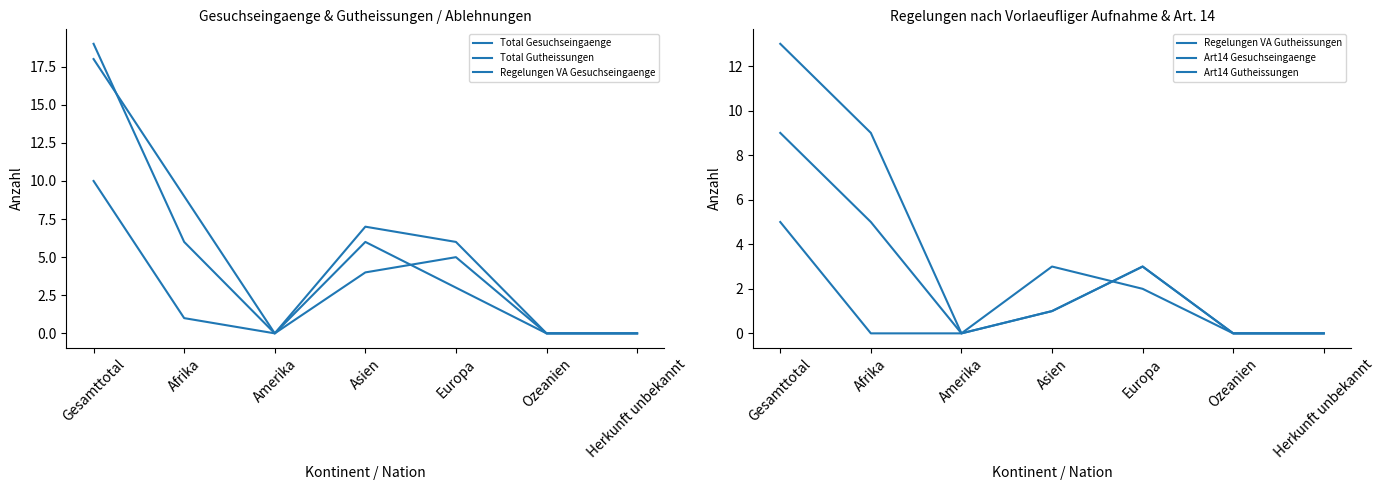

True or false: Total Gutheissungen has a value of 0 at Ozeanien.

True